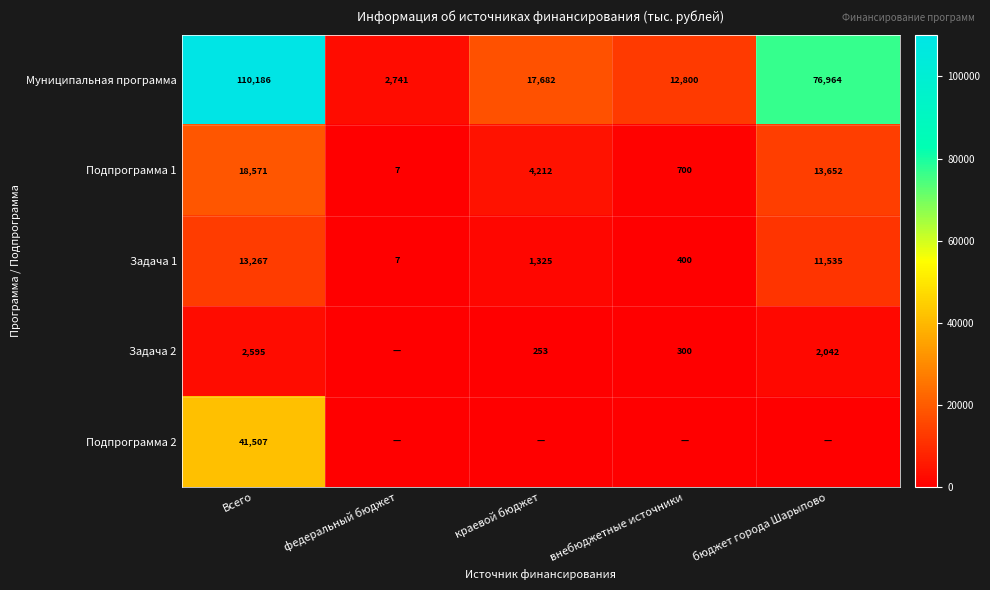

What is the difference between the highest and lowest values at федеральный бюджет?

2740.7